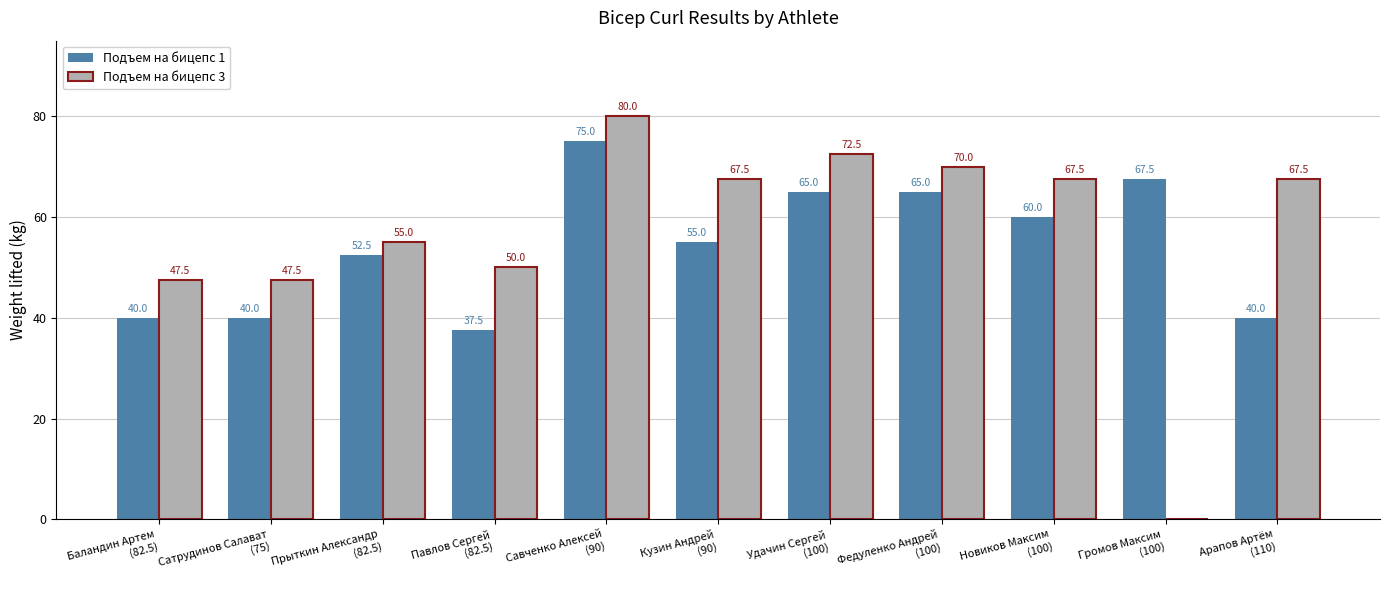

What is the greatest value displayed?

80.0